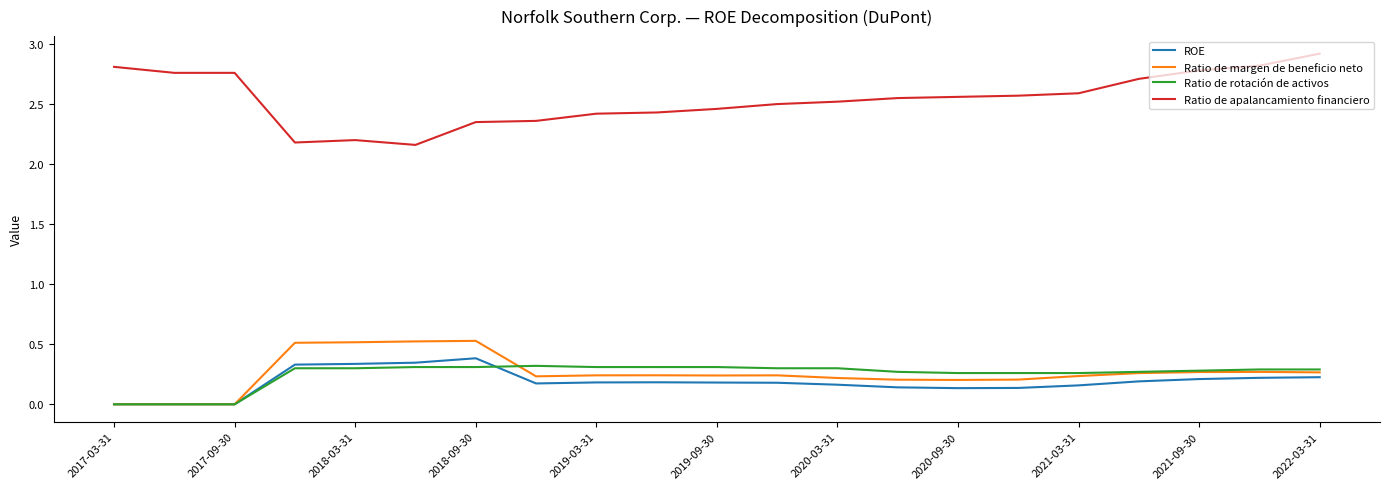

Which series has the widest spread of values?

Ratio de apalancamiento financiero